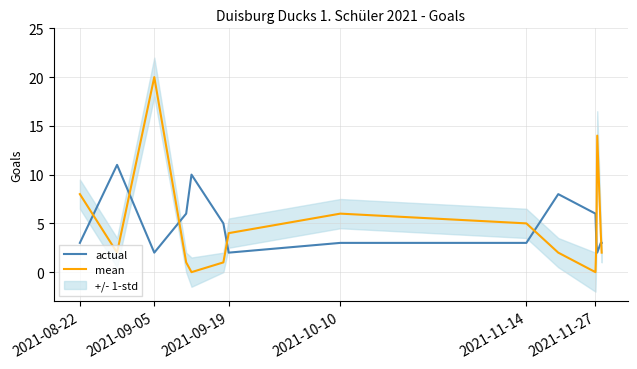

True or false: mean has a value of 5 at 2021-11-14.

True